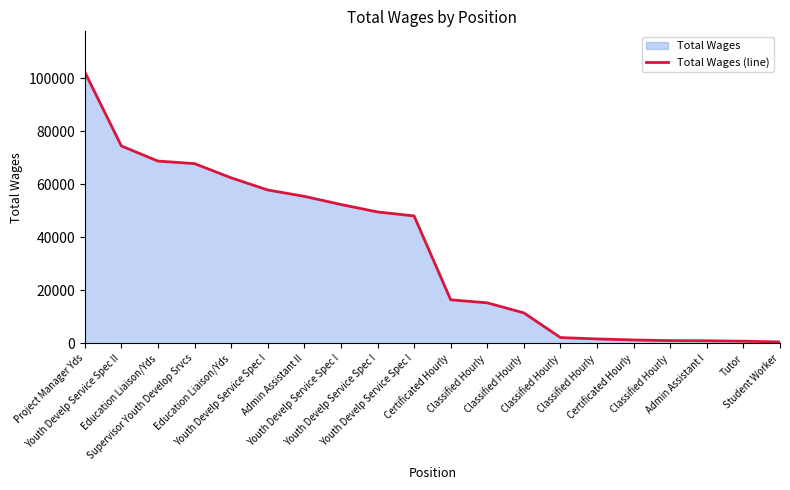

What is the label of the 5th point from the left?

Education Liaison/Yds